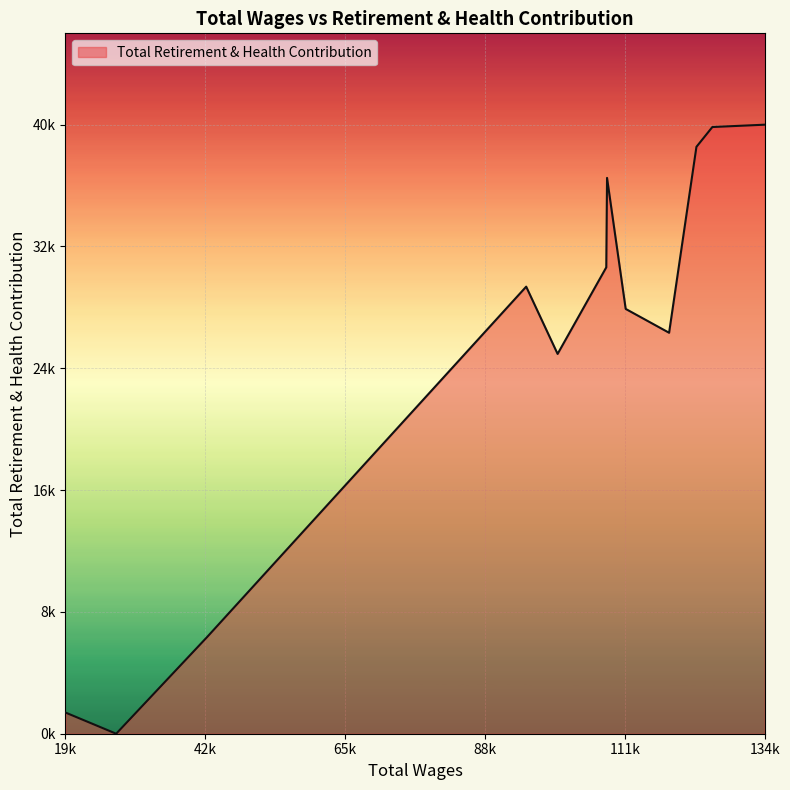

Does the chart display data point markers on the line(s)?

No